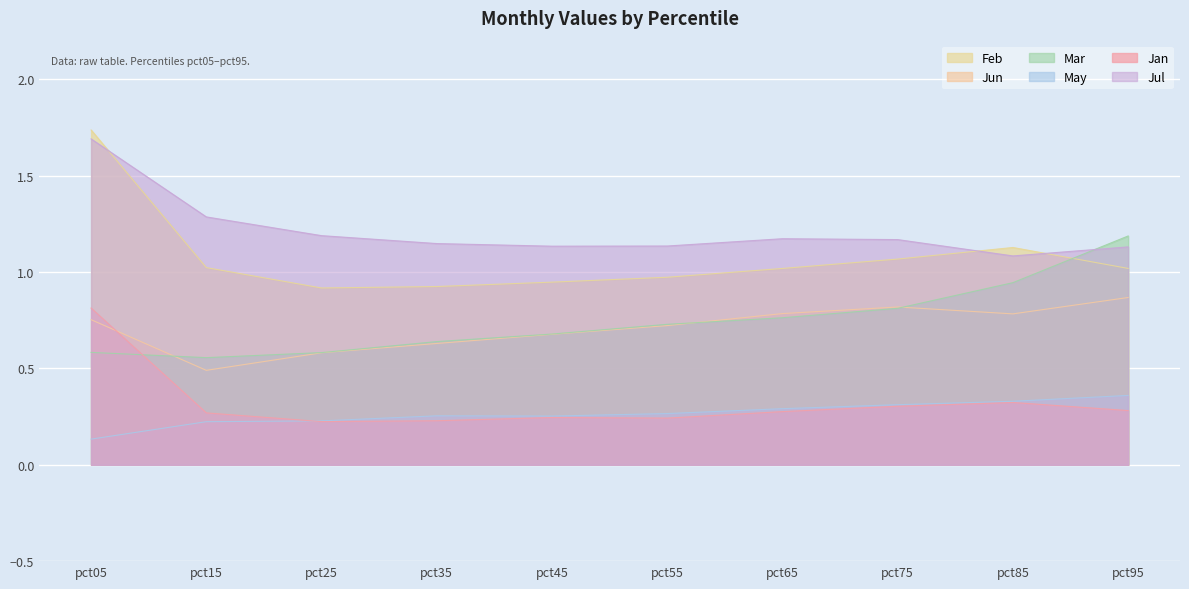

What is the total value across all series at pct95?

4.8